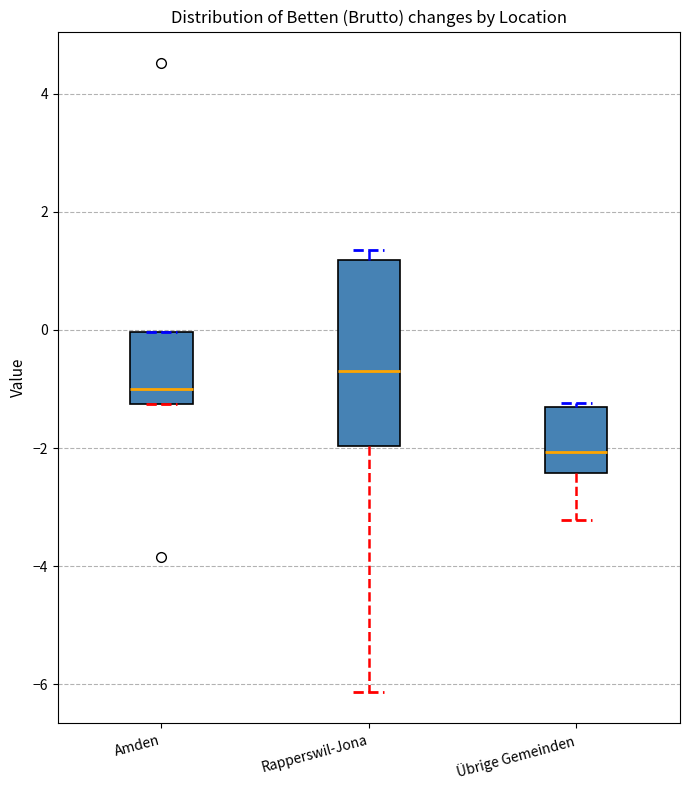

Reading left to right, read every box against the y-axis: the position of its median line, the range the box covers, and the ends of its whiskers. The values are not printed on the chart, so give them approximately, as read against the axis.

Amden: median -1.0, box -1.2 to 0.0, whiskers -1.2 to 0.0
Rapperswil-Jona: median -0.6, box -2.0 to 1.2, whiskers -6.2 to 1.4
Übrige Gemeinden: median -2.0, box -2.4 to -1.2, whiskers -3.2 to -1.2